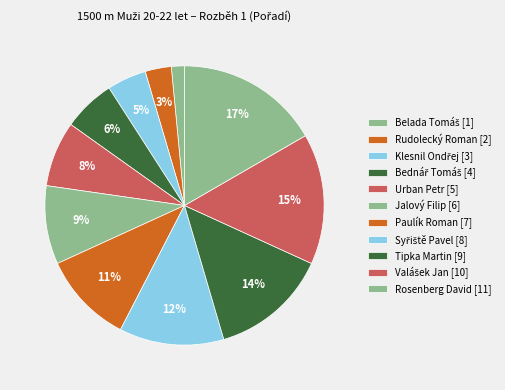

Count the number of slices in the pie.

11